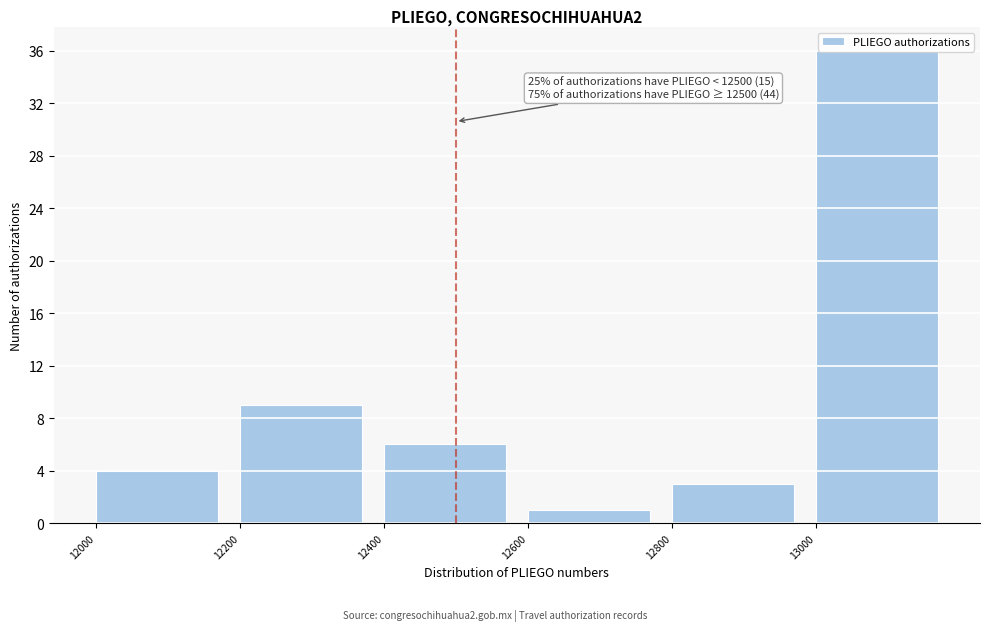

Over which range of the x-axis is the bar tallest?

13000 to 13200